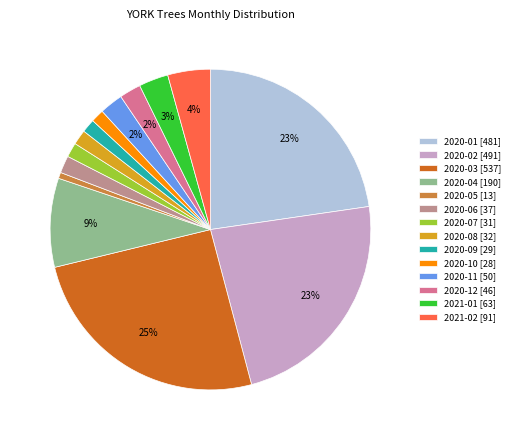

What percentage is the 2020-01 slice, to the nearest percent?

23%